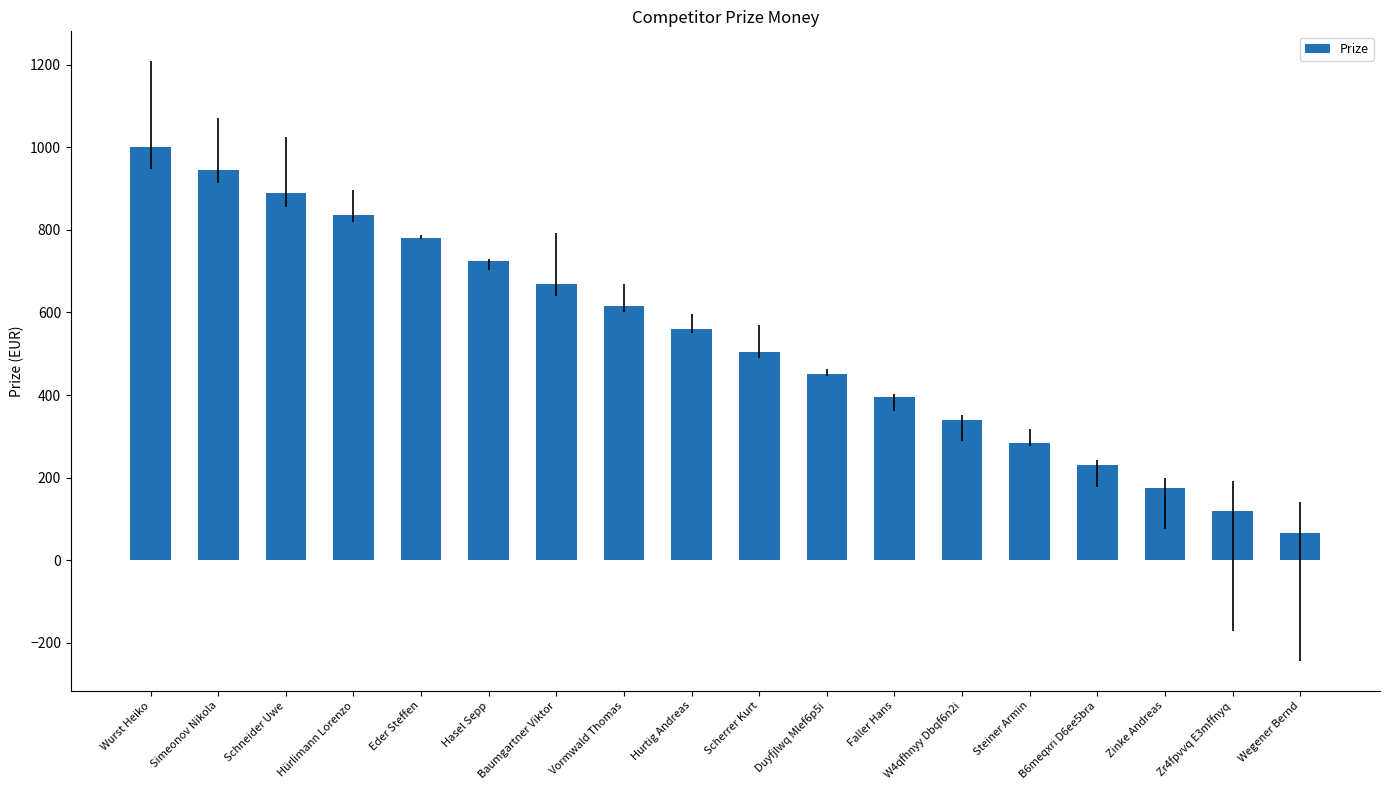

List the labels in order of value, smallest first.

Wegener Bernd, Zr4fpvvq E3mffnyq, Zinke Andreas, B6meqxri D6ee5bra, Steiner Armin, W4qfhnyy Dbqf6n2i, Faller Hans, Duyfjlwq Mlef6p5i, Scherrer Kurt, Hurtig Andreas, Vormwald Thomas, Baumgartner Viktor, Hasel Sepp, Eder Steffen, Hürlimann Lorenzo, Schneider Uwe, Simeonov Nikola, Wurst Heiko